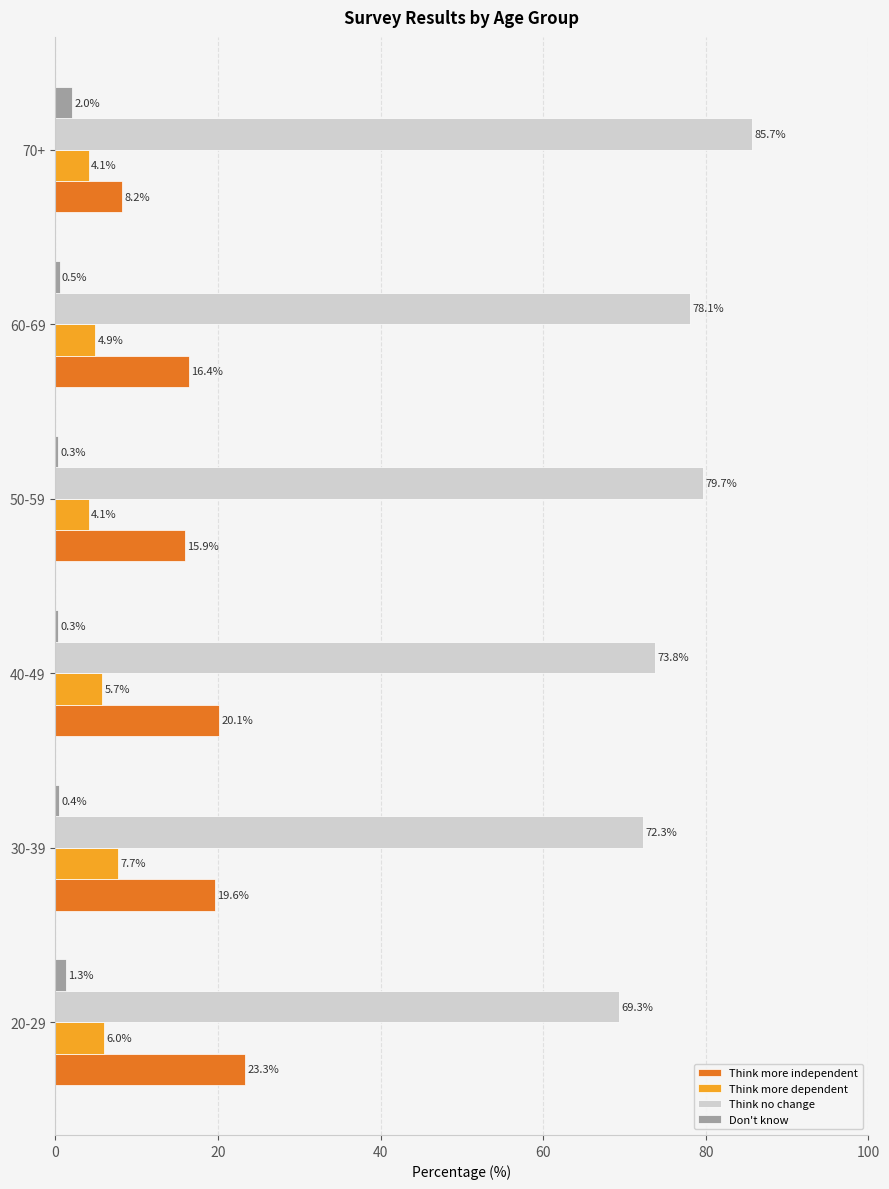

What is the minimum value for Think more dependent?

4.1